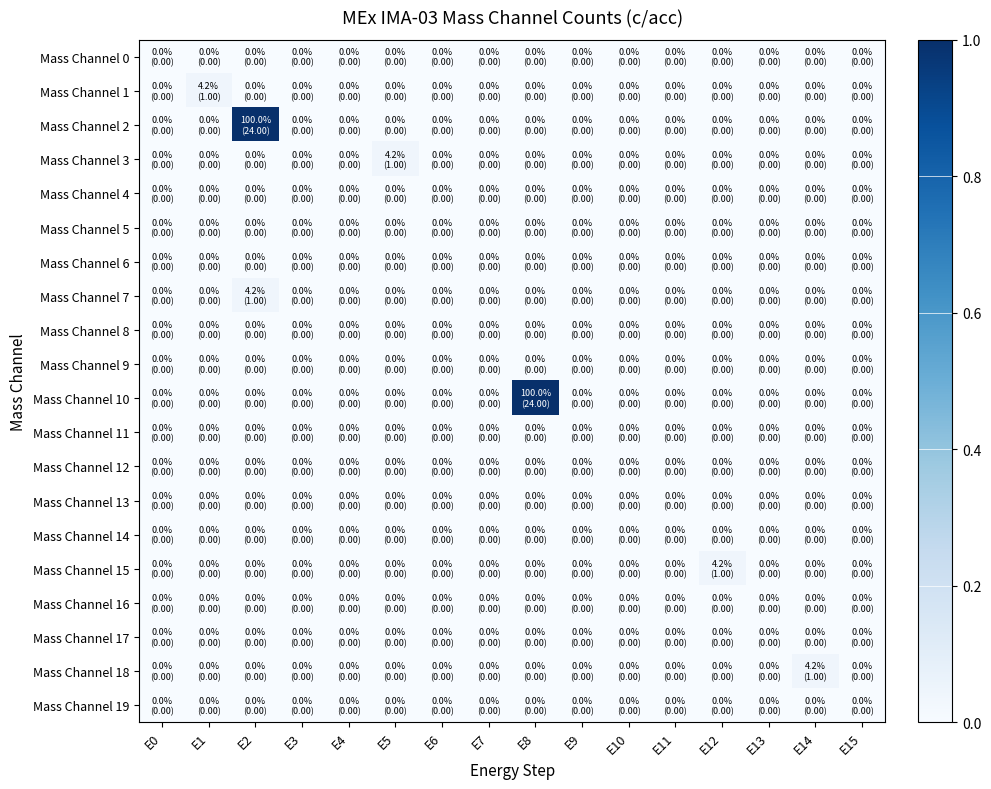

Which series has the largest total across all categories?

Mass Channel 2